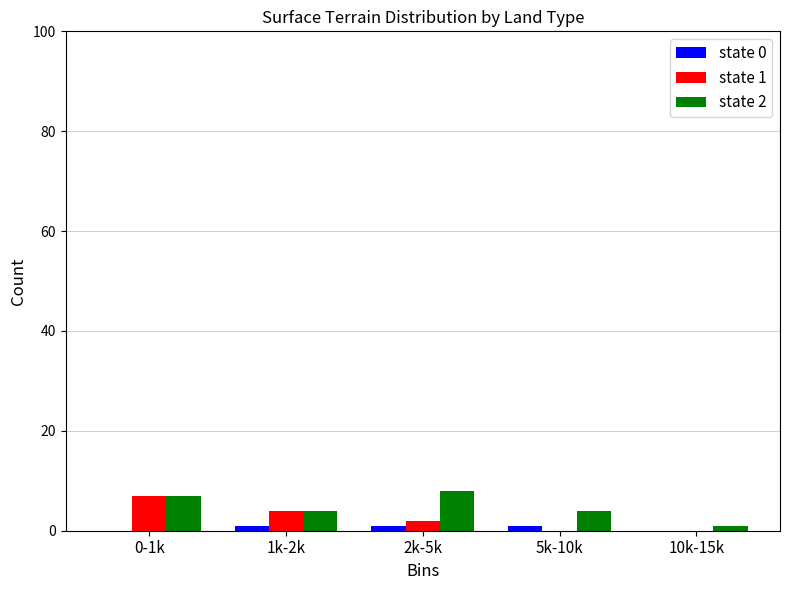

Reading left to right, list all the values displayed in this chart.

state 0: 0-1k=0	1k-2k=1	2k-5k=1	5k-10k=1	10k-15k=0
state 1: 0-1k=7	1k-2k=4	2k-5k=2	5k-10k=0	10k-15k=0
state 2: 0-1k=7	1k-2k=4	2k-5k=8	5k-10k=4	10k-15k=1